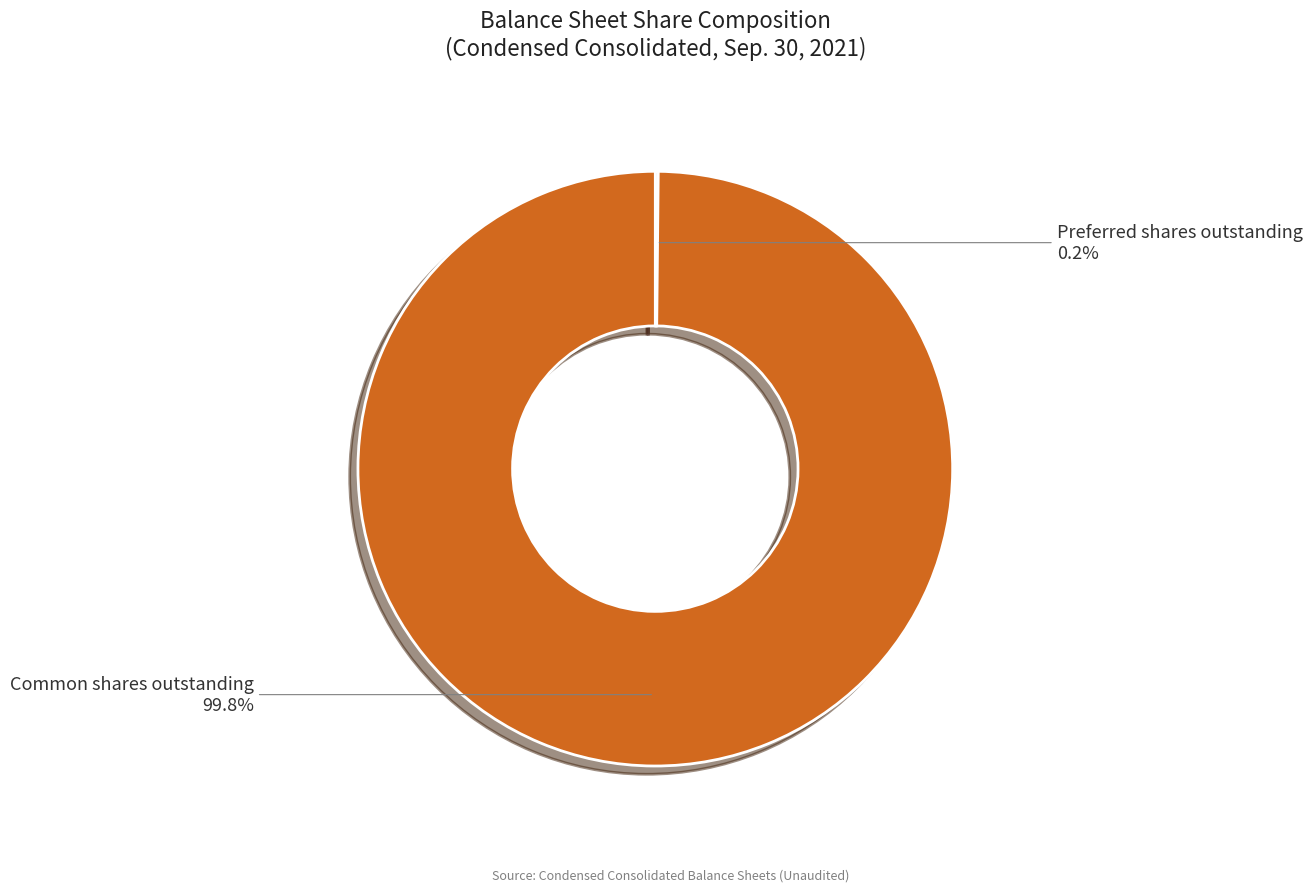

To the nearest percent, what portion does Common shares outstanding represent?

100%